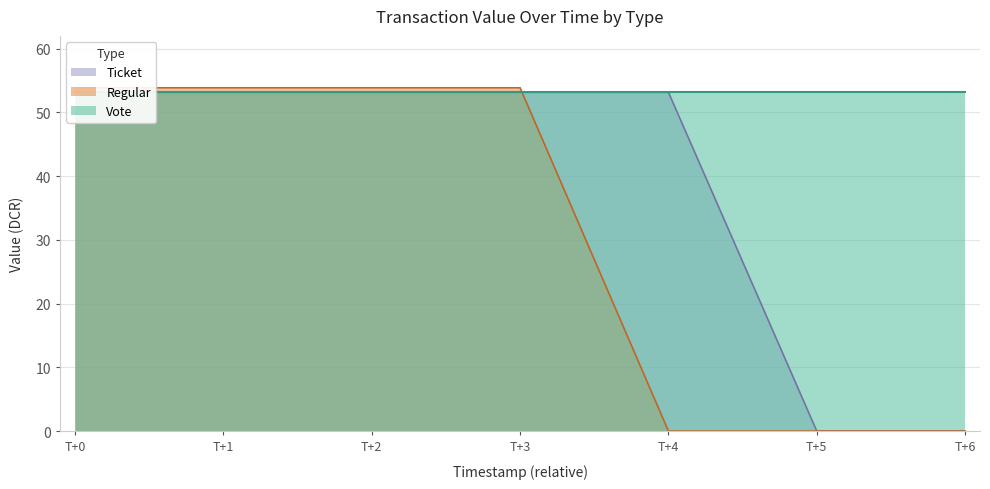

After their last crossing, which series has the higher values: Regular or Ticket?

Ticket